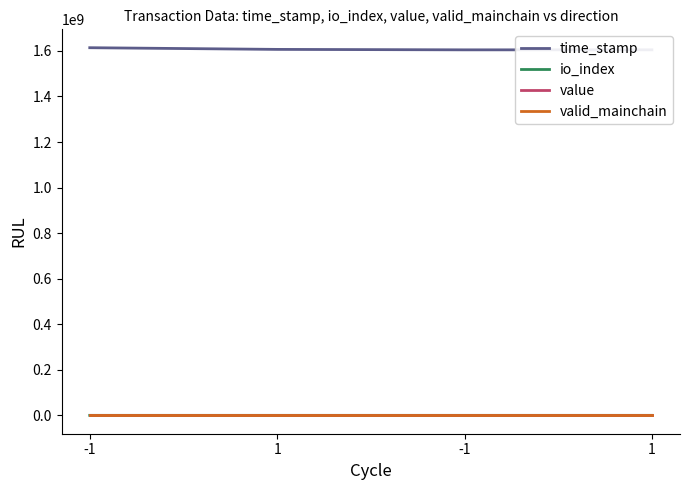

What is the difference between the second highest and minimum values in the io_index series?

4.0